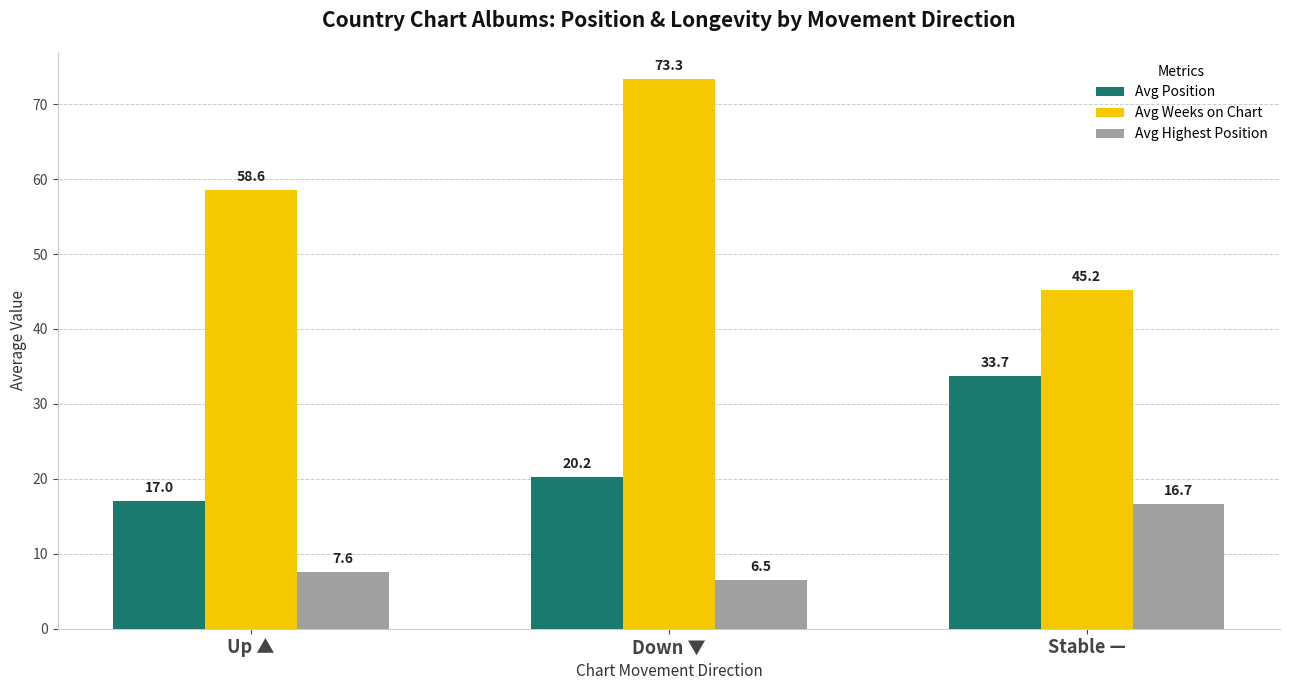

Which series has the largest total across all categories?

Avg Weeks on Chart